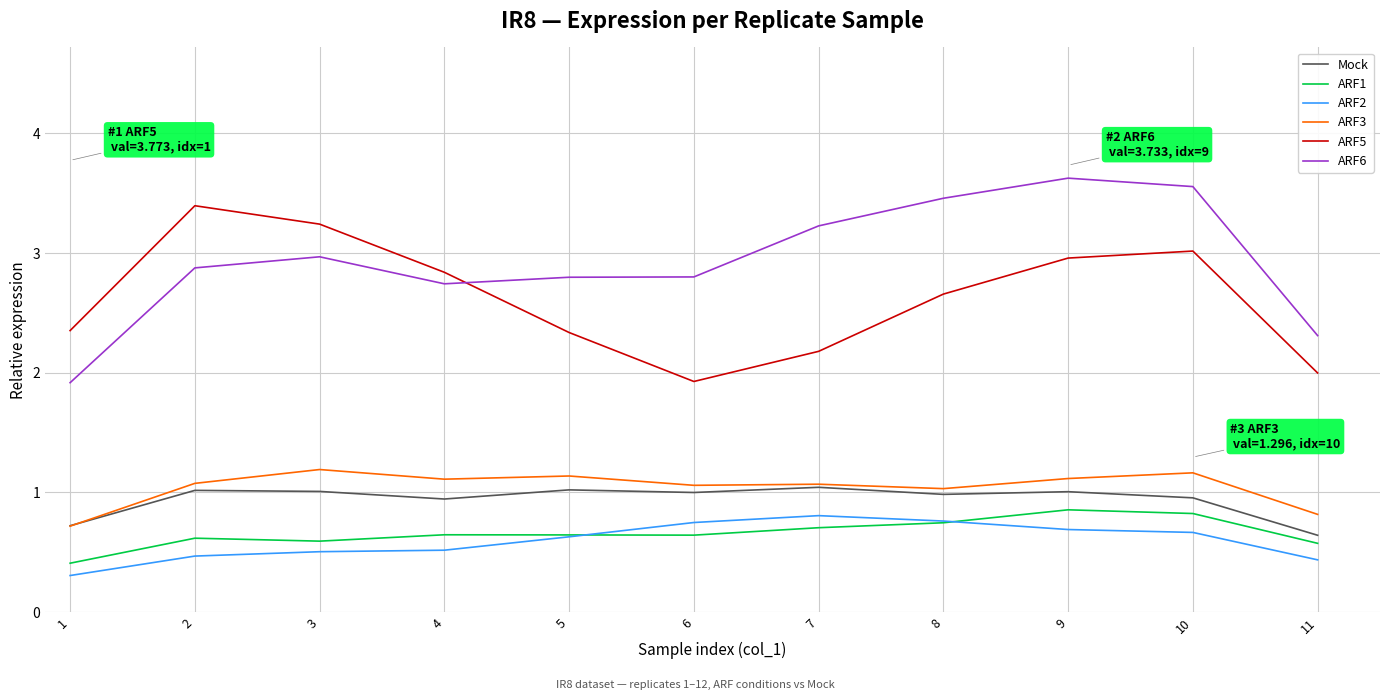

True or false: ARF2 has a value of 1.1 at 5.

False